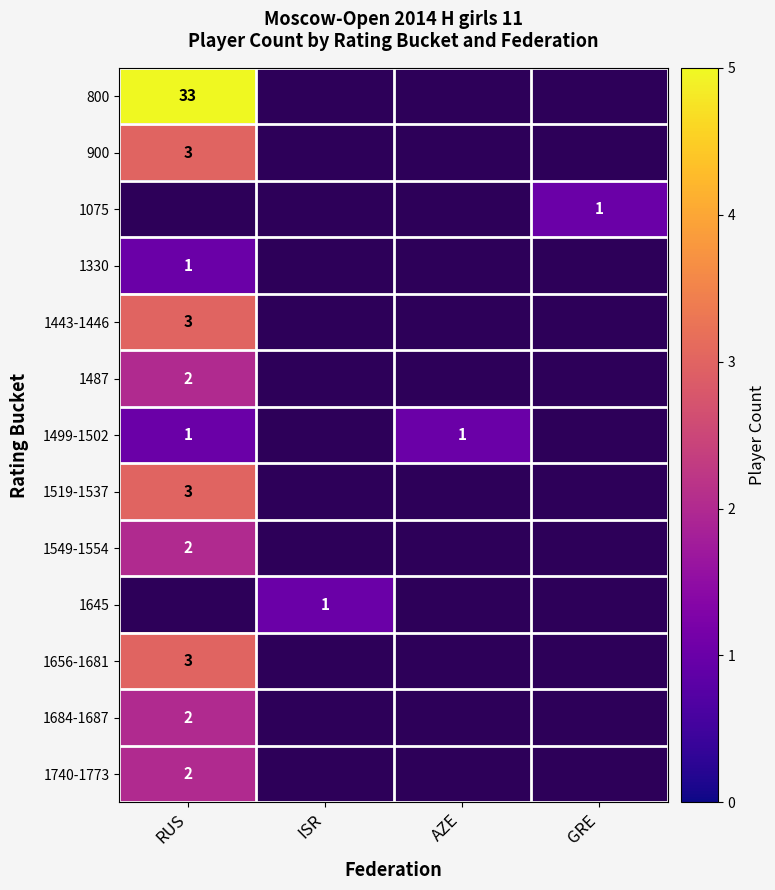

Is the value of 1443-1446 at ISR greater than the value of 1499-1502 at ISR?

No